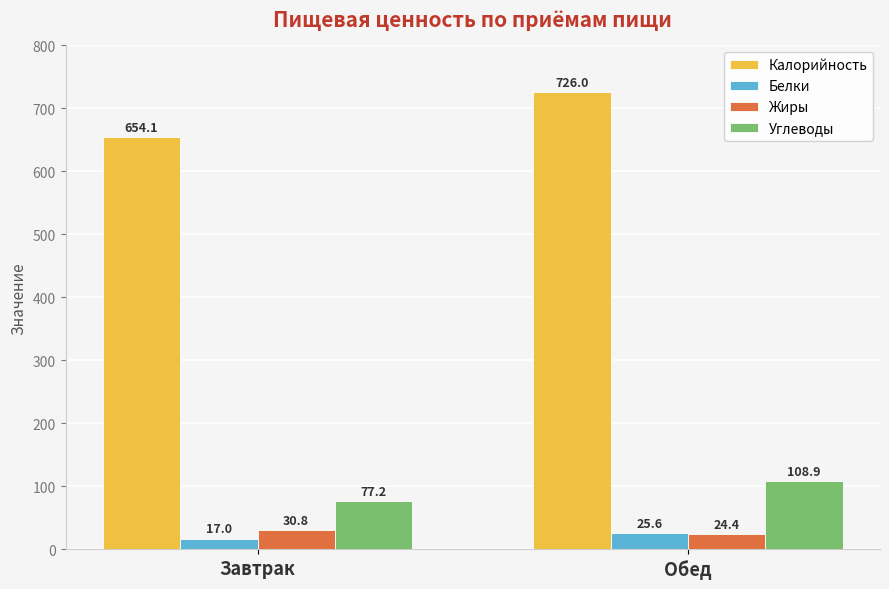

Reading right to left, transcribe all the data shown in this chart.

Калорийность: Обед=726.0	Завтрак=654.1
Белки: Обед=25.6	Завтрак=17.0
Жиры: Обед=24.4	Завтрак=30.8
Углеводы: Обед=108.9	Завтрак=77.2